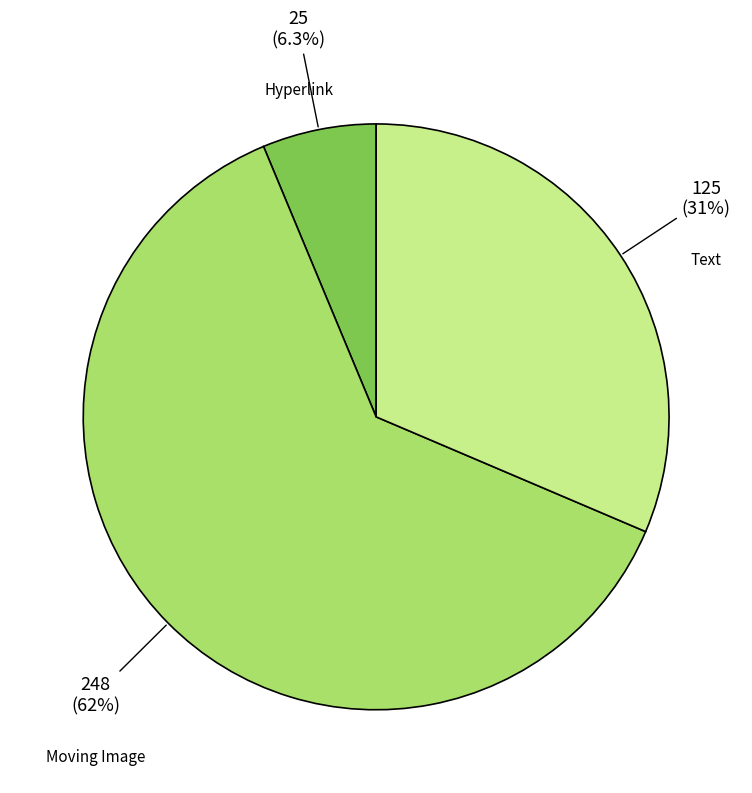

How many segments does this pie chart have?

3